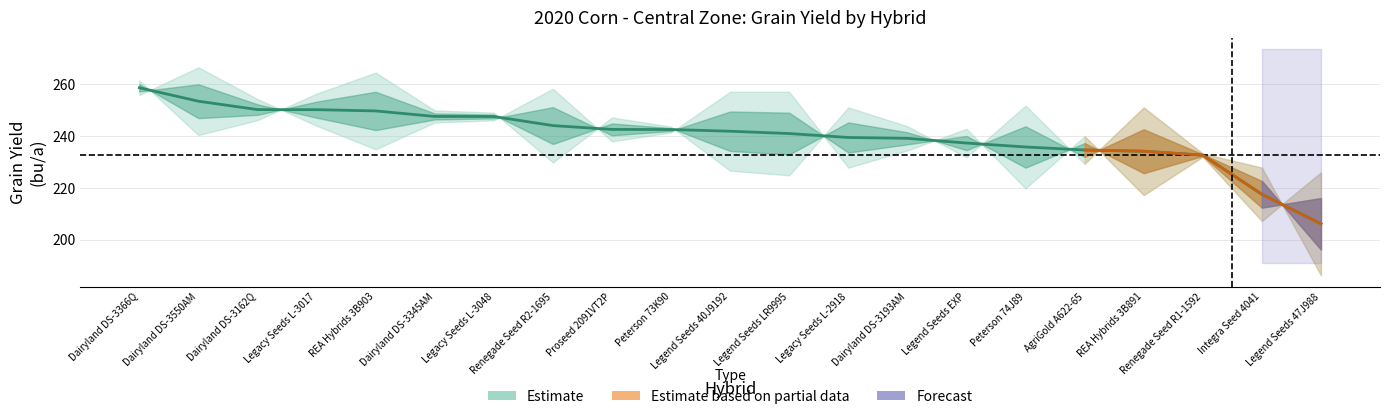

How many values exceed 241?

11